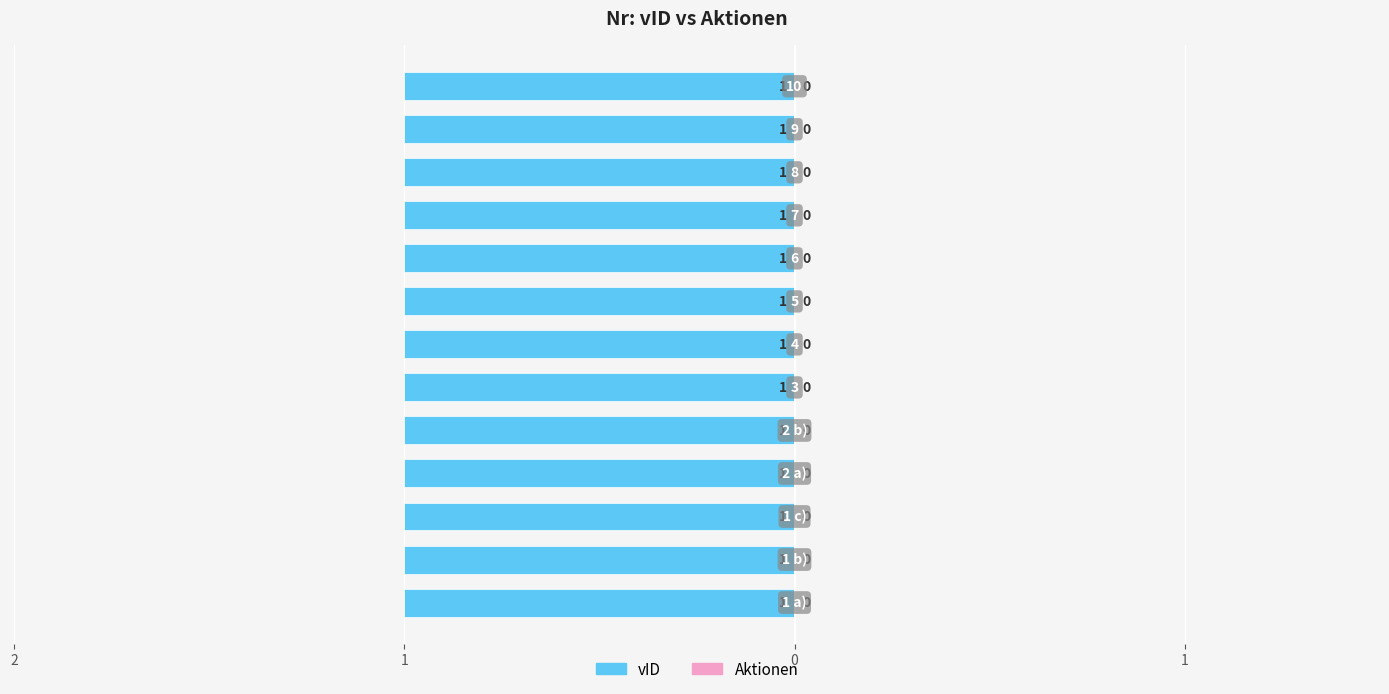

What are all the series names shown in the legend?

vID, Aktionen